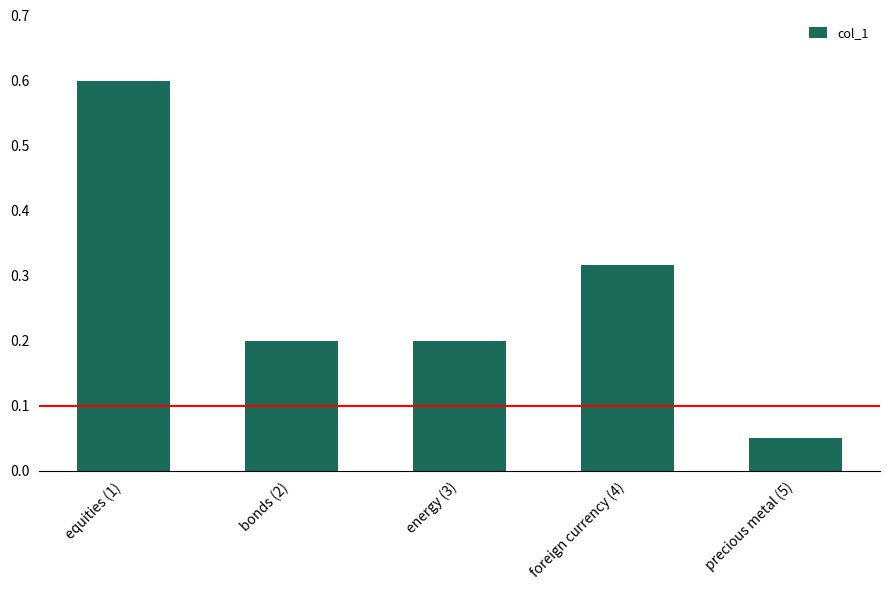

At which label is the value closest to 0?

precious metal (5)